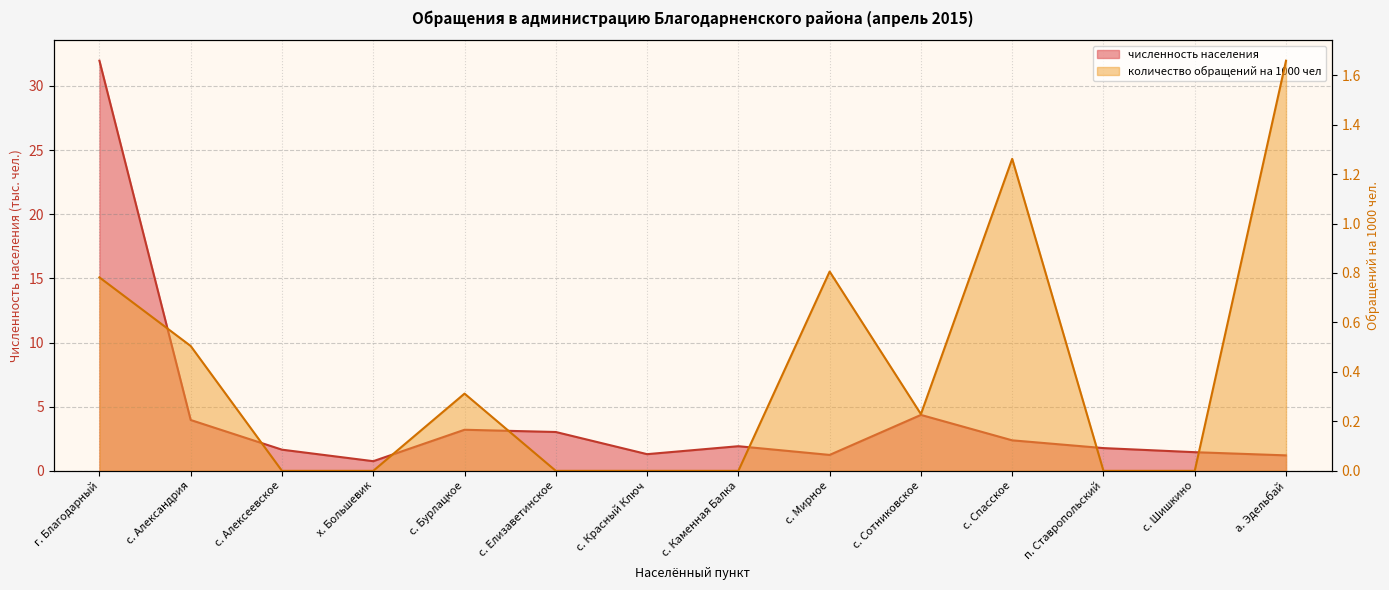

True or false: численность населения has a value of 0.9 at с. Алексеевское.

False